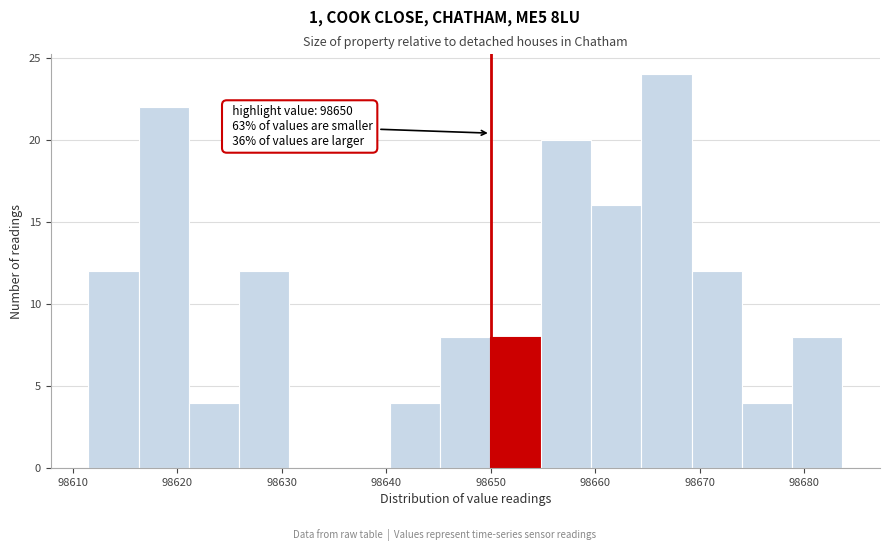

Over which range of the x-axis is the bar tallest?

98664 to 98669